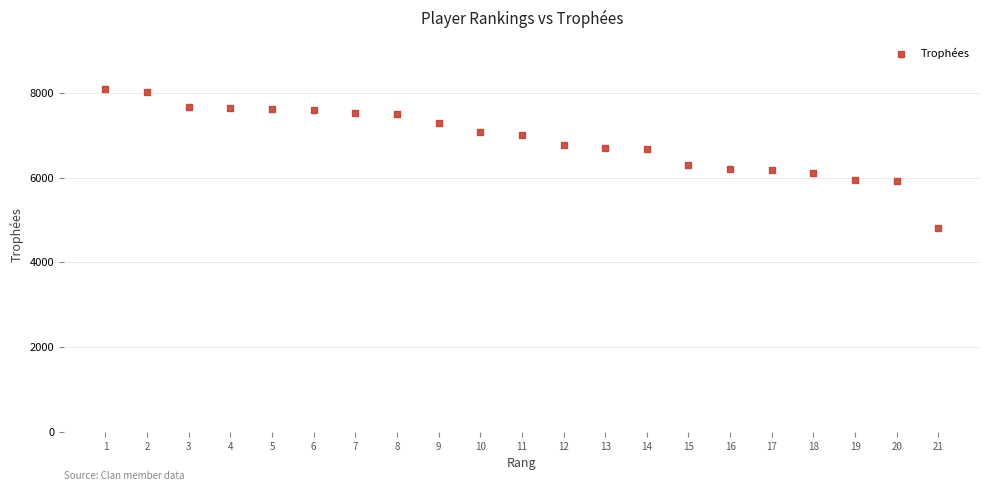

What is the range of Y values (max minus min)?

3273